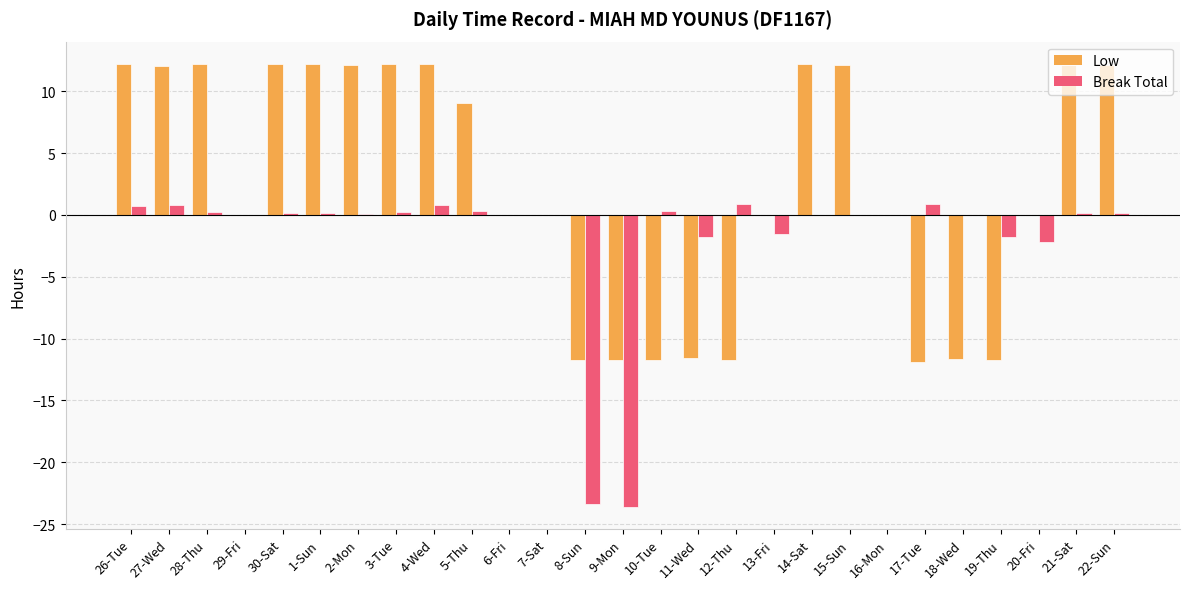

What is the maximum value for Break Total?

0.9